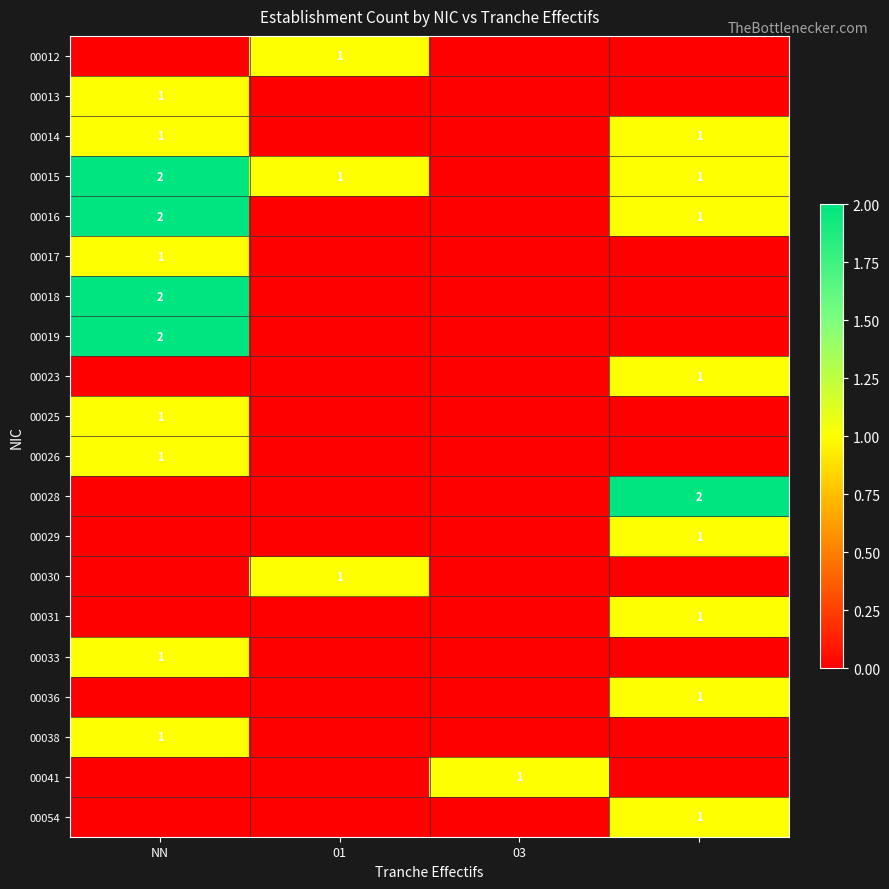

What is the difference between the maximum and minimum values in the 00033 series?

1